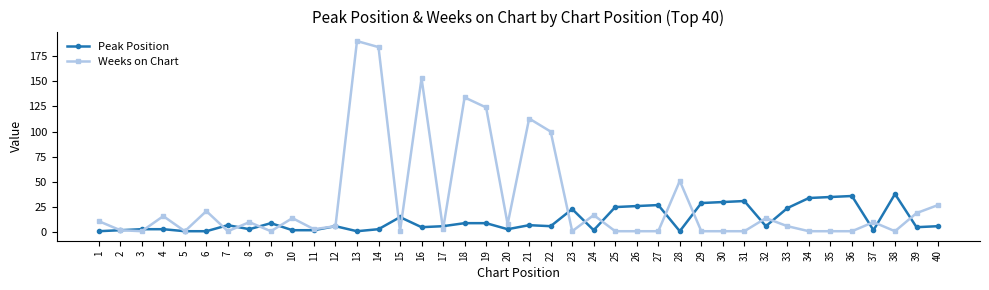

What is the maximum value for Weeks on Chart?

190